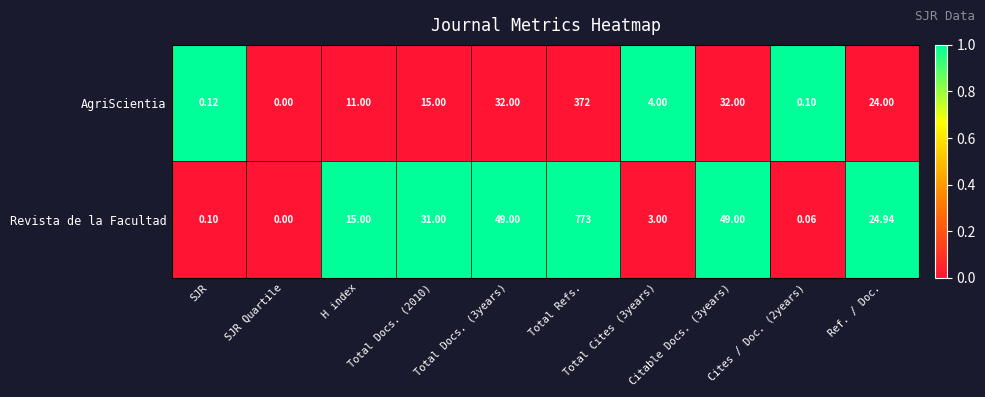

Which series changed the most between Total Docs. (2010) and Cites / Doc. (2years)?

Revista de la Facultad